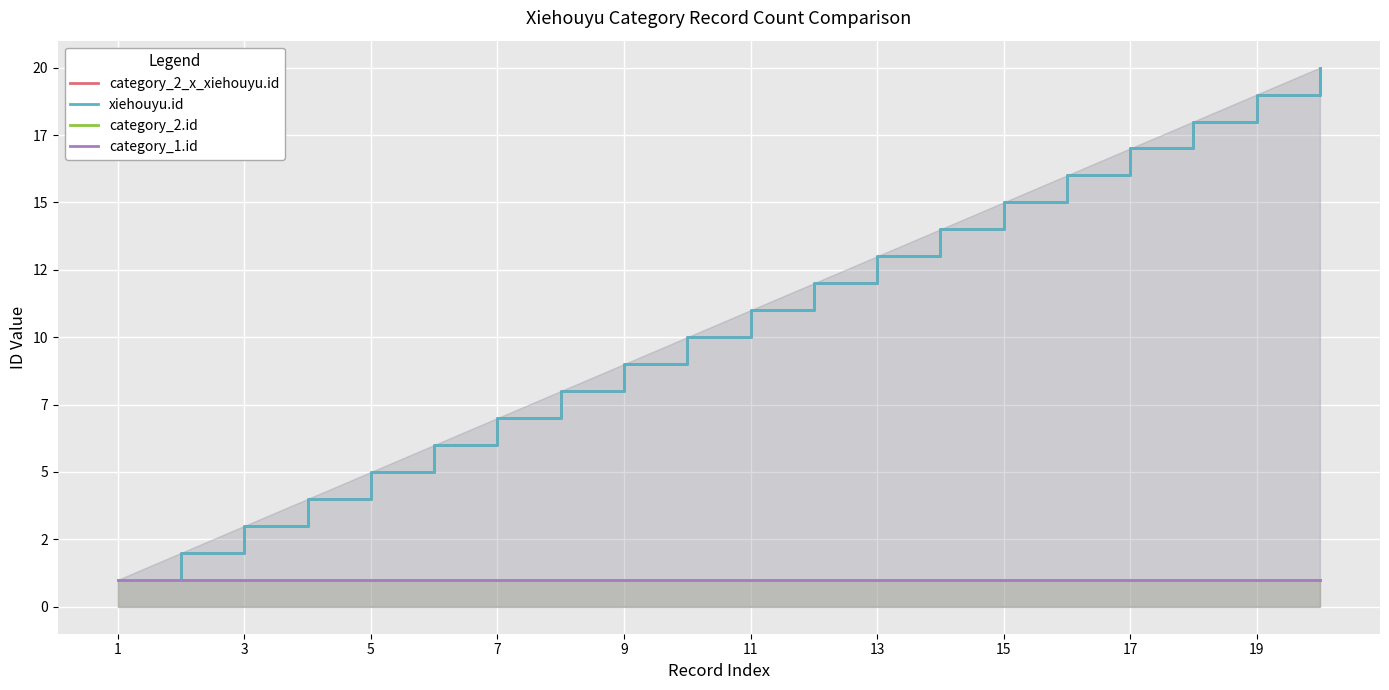

What is the total value across all series at 11?

14